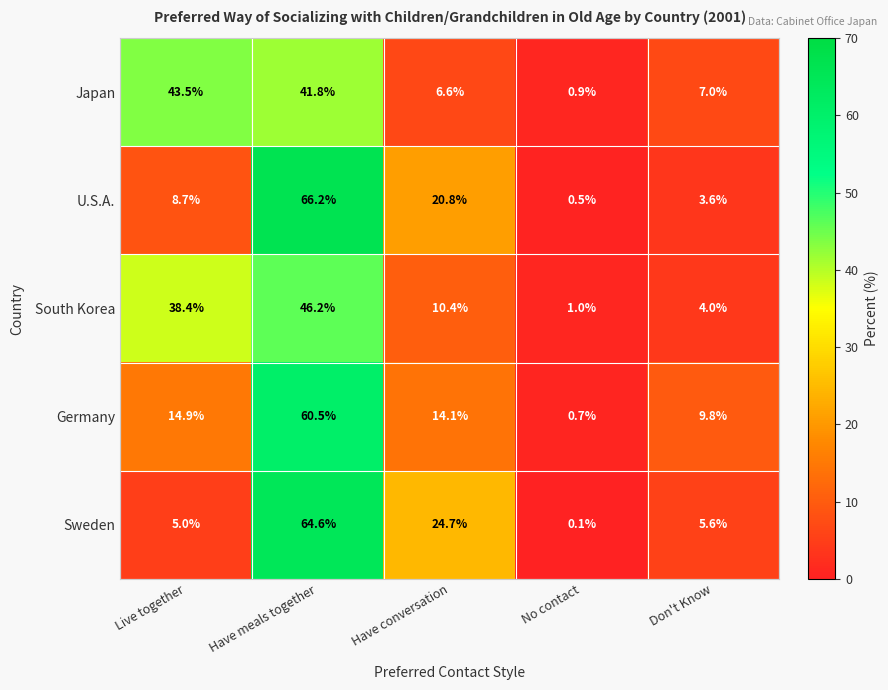

True or false: Germany has a value of 9.8 at Don't Know.

True